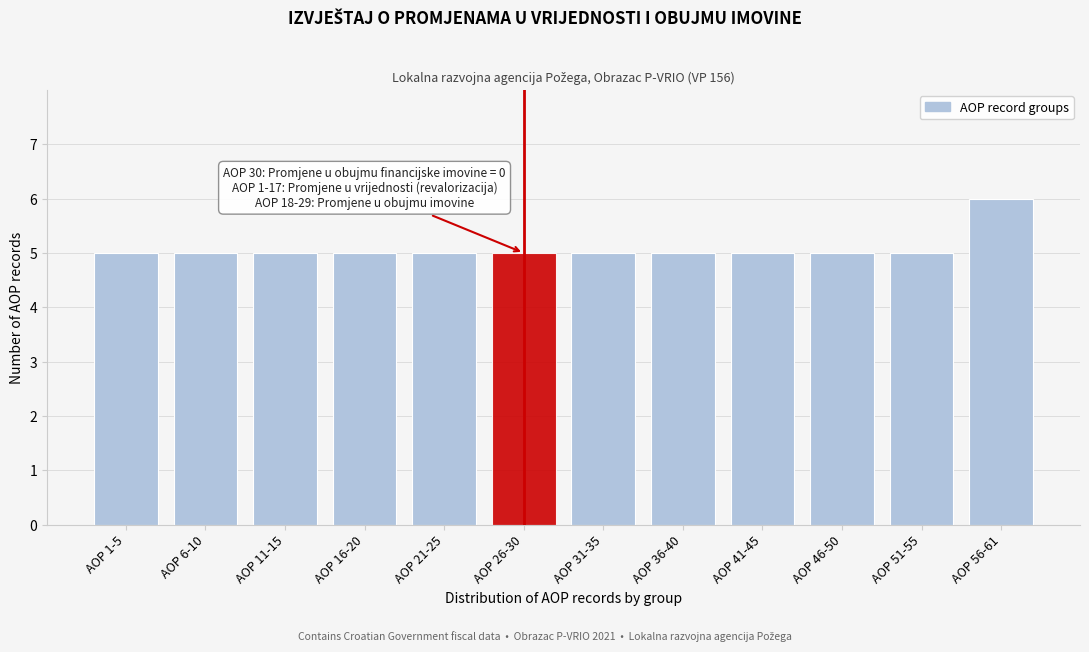

Reading left to right, what are all the values shown in this chart?

AOP 1-5=5	AOP 6-10=5	AOP 11-15=5	AOP 16-20=5	AOP 21-25=5	AOP 26-30=5	AOP 31-35=5	AOP 36-40=5	AOP 41-45=5	AOP 46-50=5	AOP 51-55=5	AOP 56-61=6